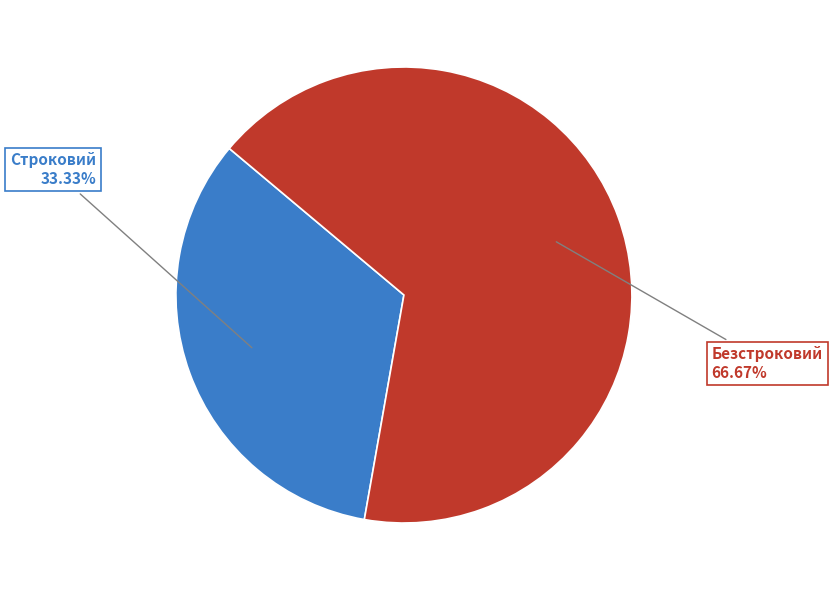

Does any single category account for the majority?

Yes